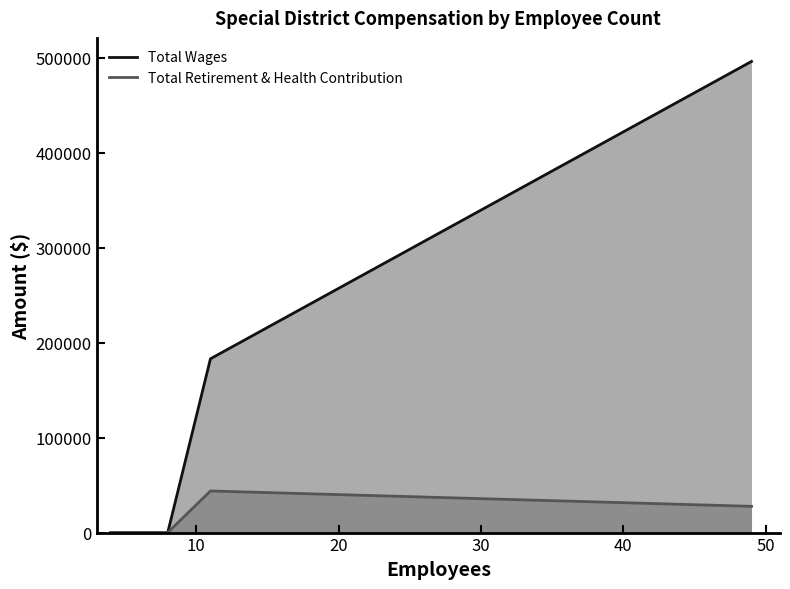

What is the difference between the maximum and minimum values in the Total Wages series?

495901